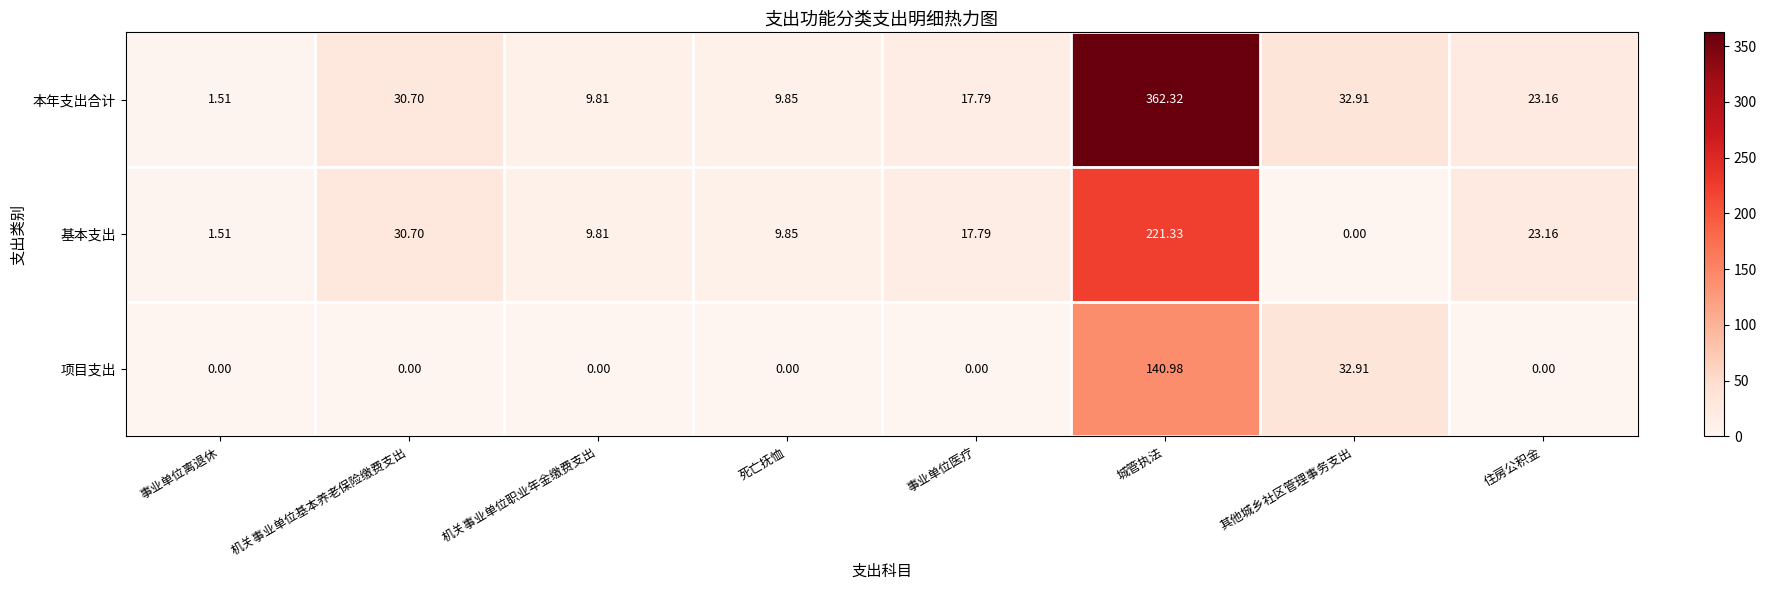

Which label corresponds to the largest value in the chart?

城管执法